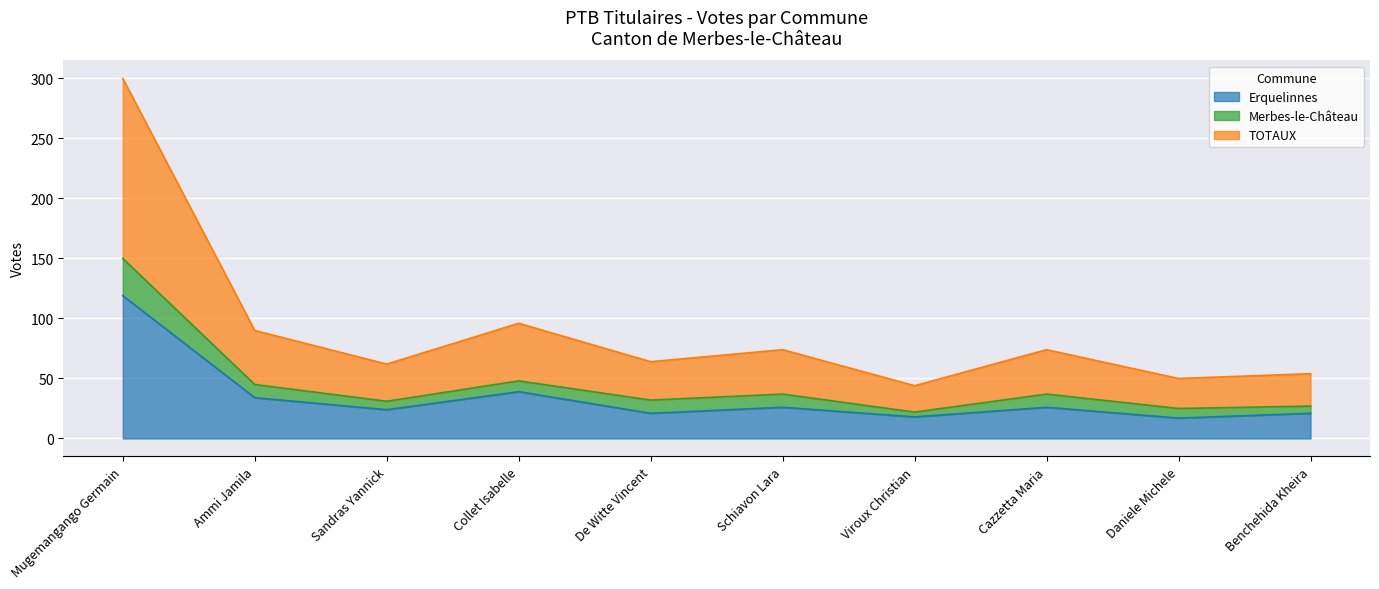

Where does the TOTAUX series first go above 37?

Mugemangango Germain